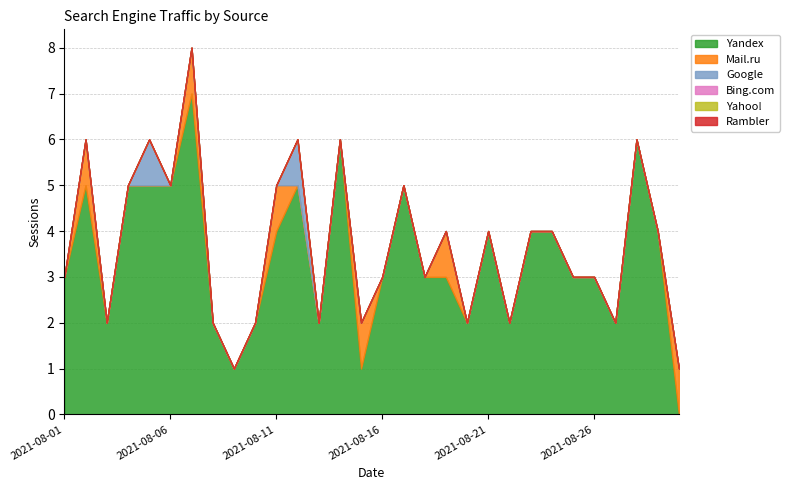

Does the chart have visible grid lines?

Yes